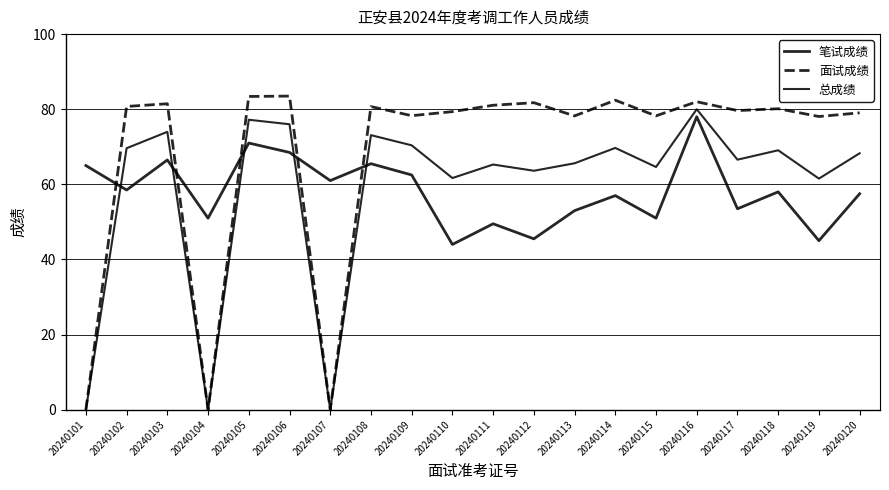

What is the value of the 笔试成绩 point at the 17th from the left?

53.5